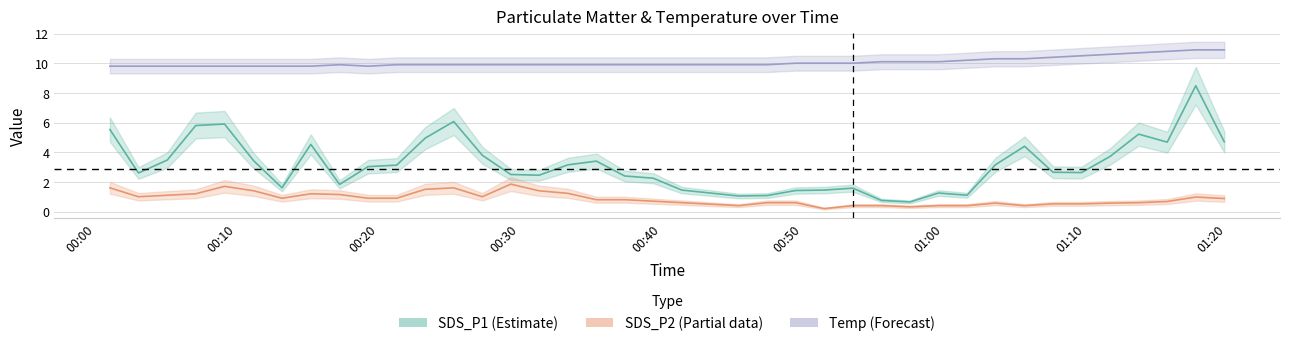

What is the maximum value for SDS_P1?

8.5